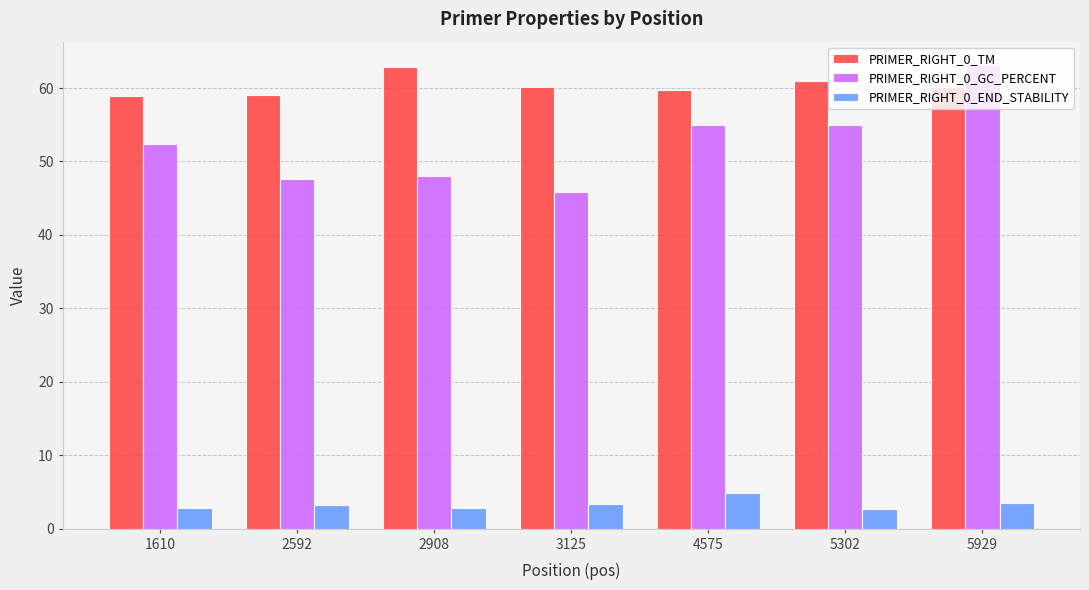

At how many categories does at least one series exceed 10?

7